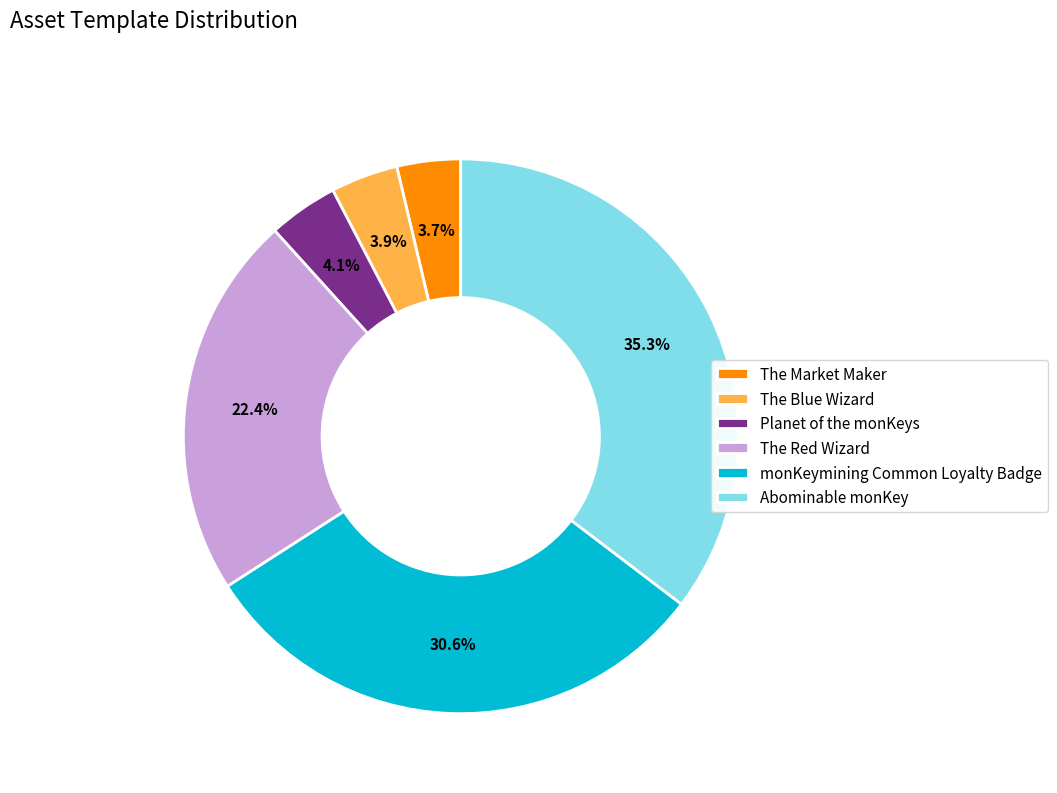

How much of the chart is everything except Abominable monKey?

64.7%